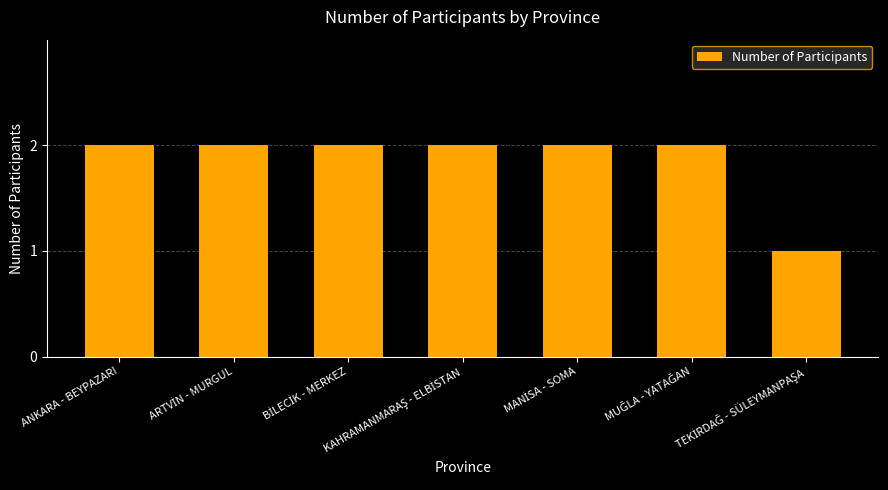

Reading left to right, transcribe all the data shown in this chart.

2	2	2	2	2	2	1